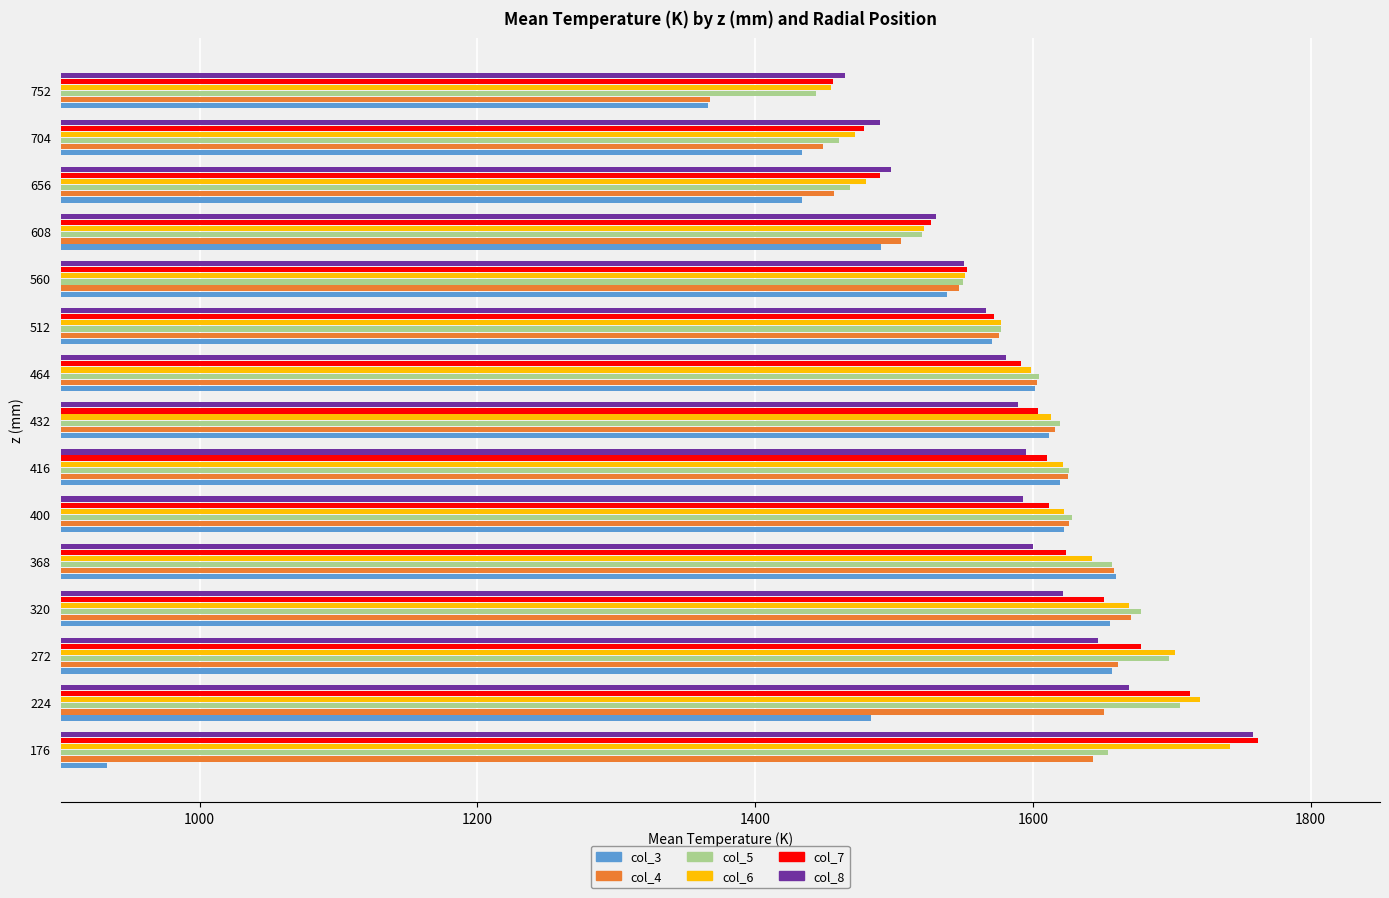

Count the number of categories in the chart.

15